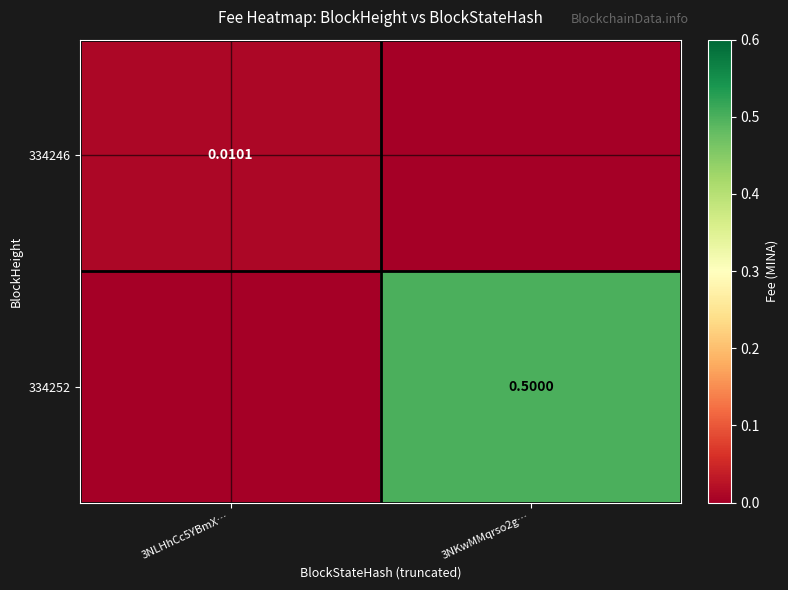

Which series has the largest range (max minus min)?

334252